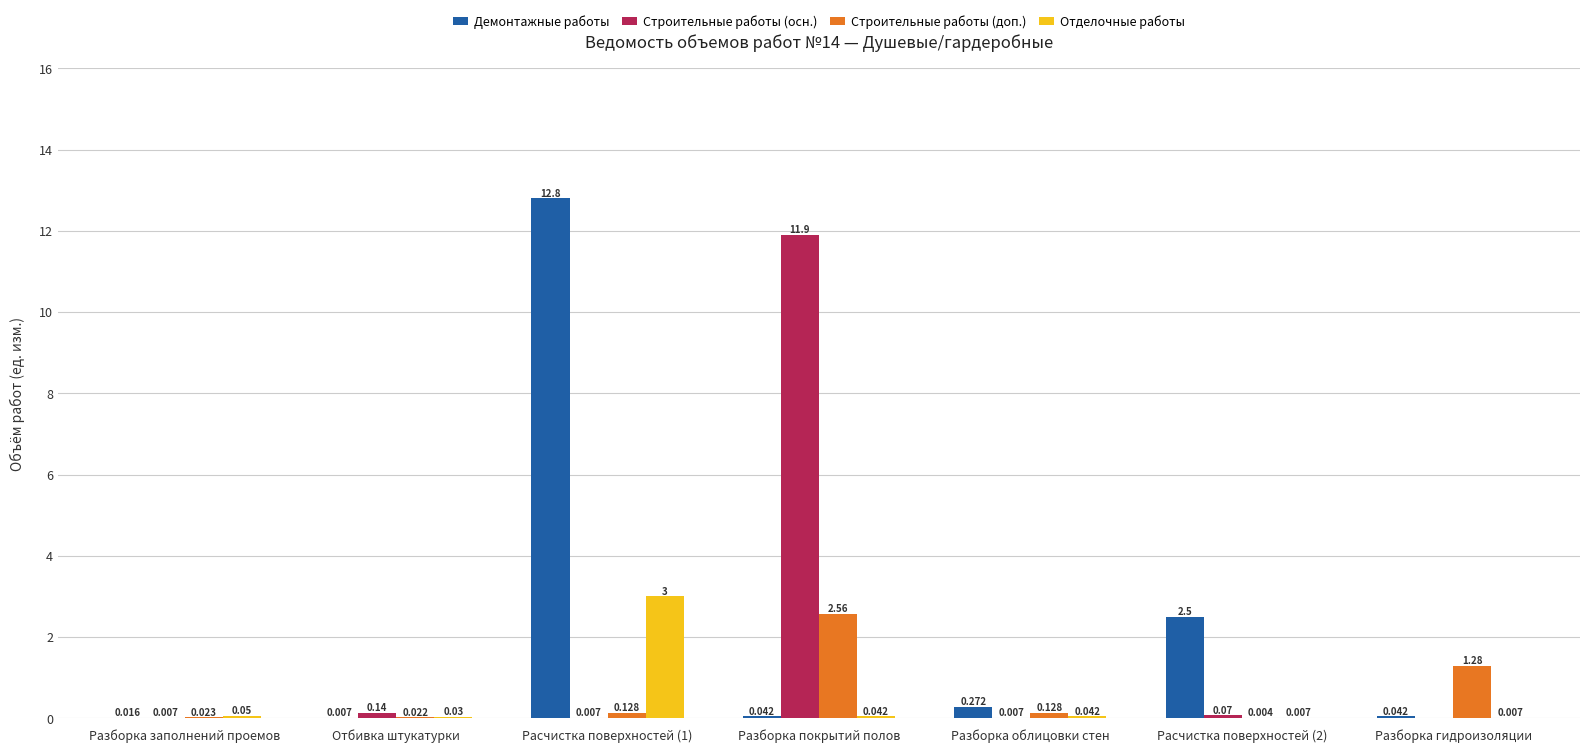

Which series has the widest spread of values?

Демонтажные работы